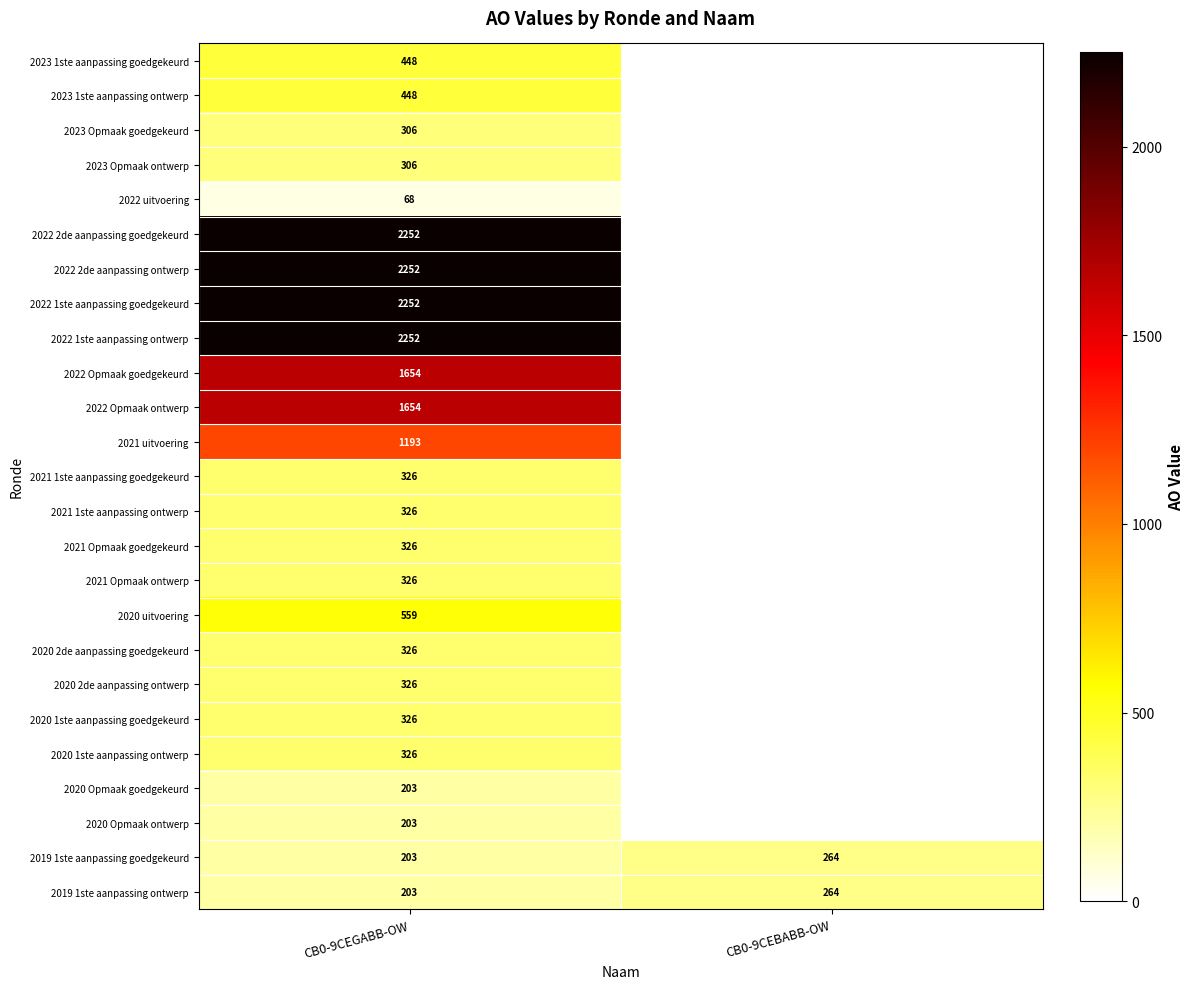

Which category has the lowest value in the 2019 1ste aanpassing ontwerp series?

CB0-9CEGABB-OW